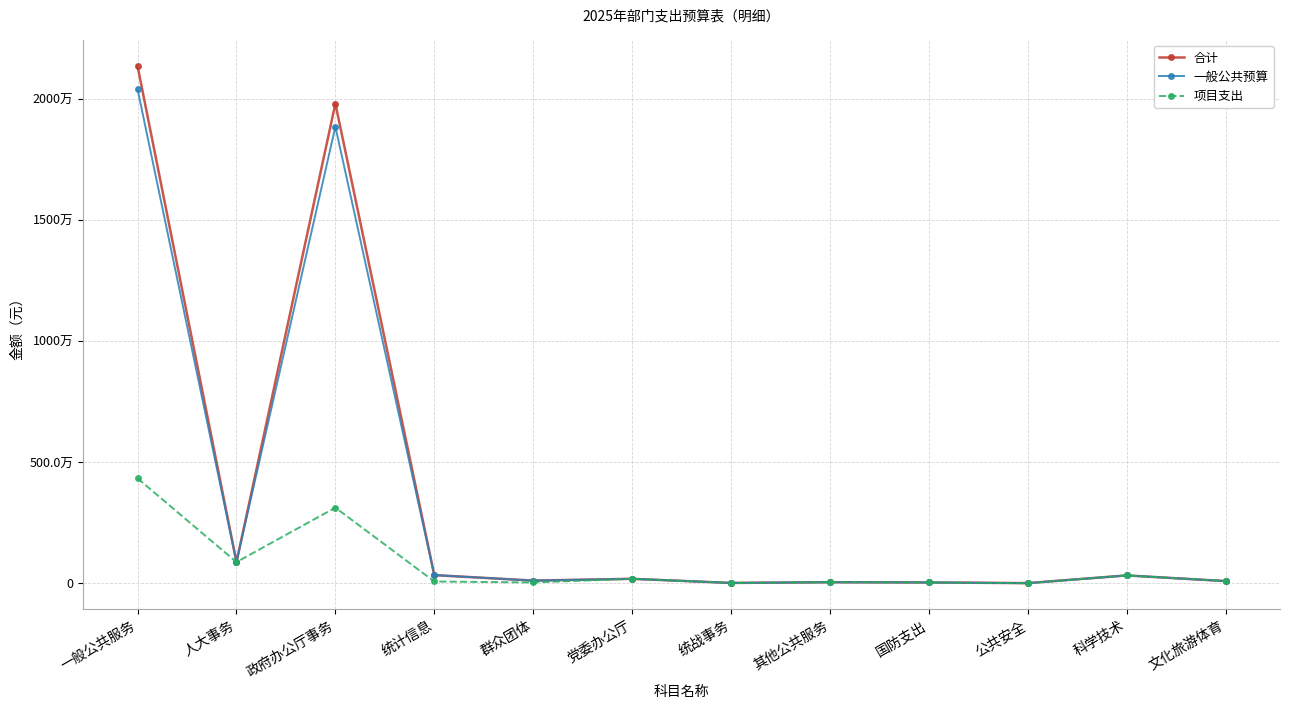

Which series has the largest total across all categories?

合计